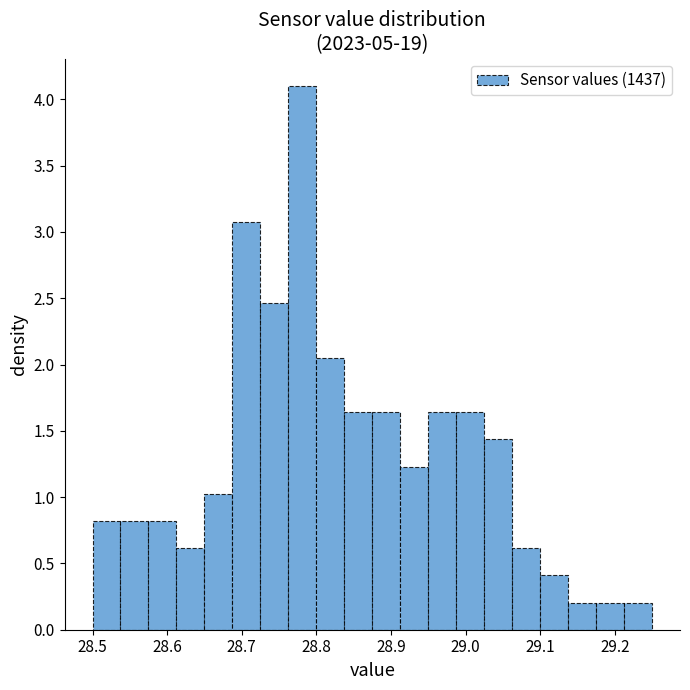

Around what value on the x-axis is the tallest bar? Give the approximate position of its centre, as read against the axis.

28.78